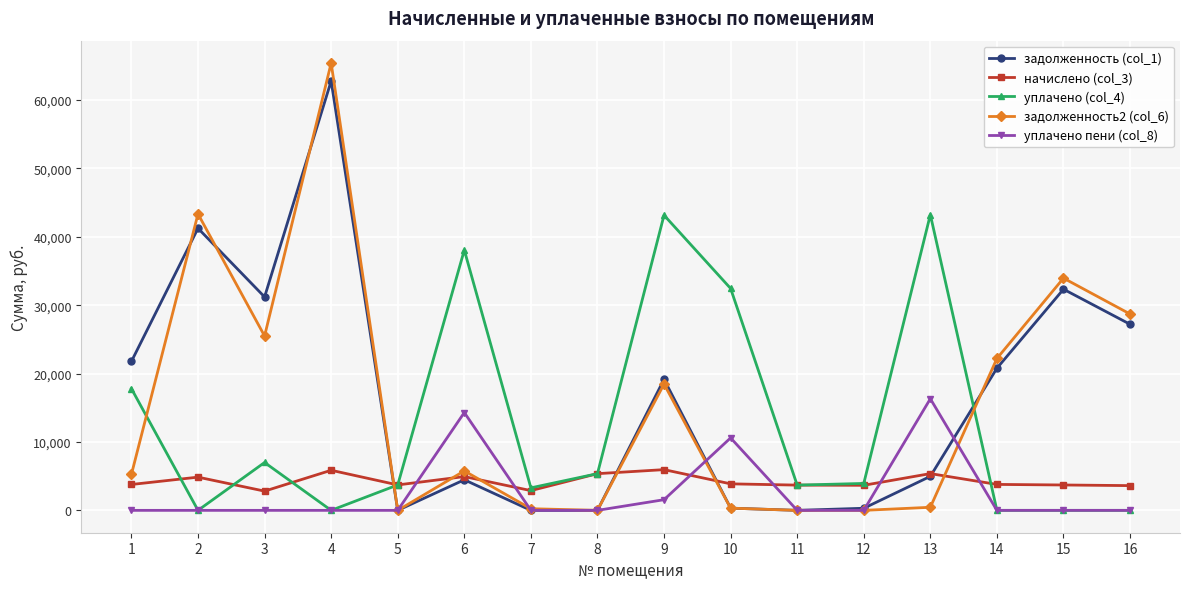

What value does the задолженность (col_1) series have at 4?

62788.2